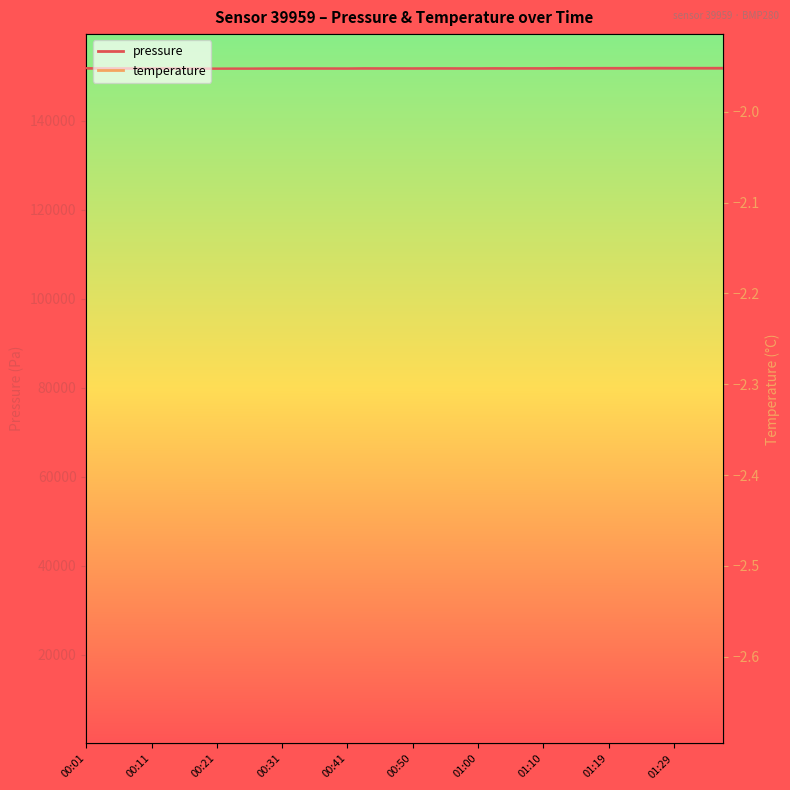

Reading left to right, what are all the values shown in this chart?

pressure: 00:01=151798.7	00:04=151778.4	00:06=151767.1	00:09=151768.3	00:11=151762.1	00:14=151758.2	00:16=151745.6	00:18=151727.9	00:21=151710.2	00:23=151722.9	00:26=151720.3	00:28=151741.8	00:31=151749.4	00:33=151757.0	00:36=151757.0	00:38=151750.7	00:41=151745.6	00:43=151781.0	00:45=151772.2	00:48=151773.4	00:50=151765.8	00:53=151779.8	00:55=151781.0	00:58=151768.3	01:00=151767.1	01:02=151789.8	01:05=151777.2	01:07=151791.1	01:10=151788.6	01:12=151818.9	01:15=151813.8	01:17=151826.5	01:19=151832.8	01:22=151830.2	01:24=151851.8	01:27=151859.3	01:29=151850.5	01:32=151846.7	01:34=151844.2	01:36=151849.2
temperature: 00:01=-2.3	00:04=-2.4	00:06=-2.4	00:09=-2.4	00:11=-2.5	00:14=-2.5	00:16=-2.5	00:18=-2.6	00:21=-2.7	00:23=-2.6	00:26=-2.6	00:28=-2.5	00:31=-2.5	00:33=-2.5	00:36=-2.5	00:38=-2.5	00:41=-2.5	00:43=-2.4	00:45=-2.4	00:48=-2.4	00:50=-2.4	00:53=-2.4	00:55=-2.4	00:58=-2.4	01:00=-2.4	01:02=-2.3	01:05=-2.4	01:07=-2.3	01:10=-2.3	01:12=-2.2	01:15=-2.2	01:17=-2.2	01:19=-2.2	01:22=-2.2	01:24=-2.1	01:27=-2.0	01:29=-2.1	01:32=-2.1	01:34=-2.1	01:36=-2.1